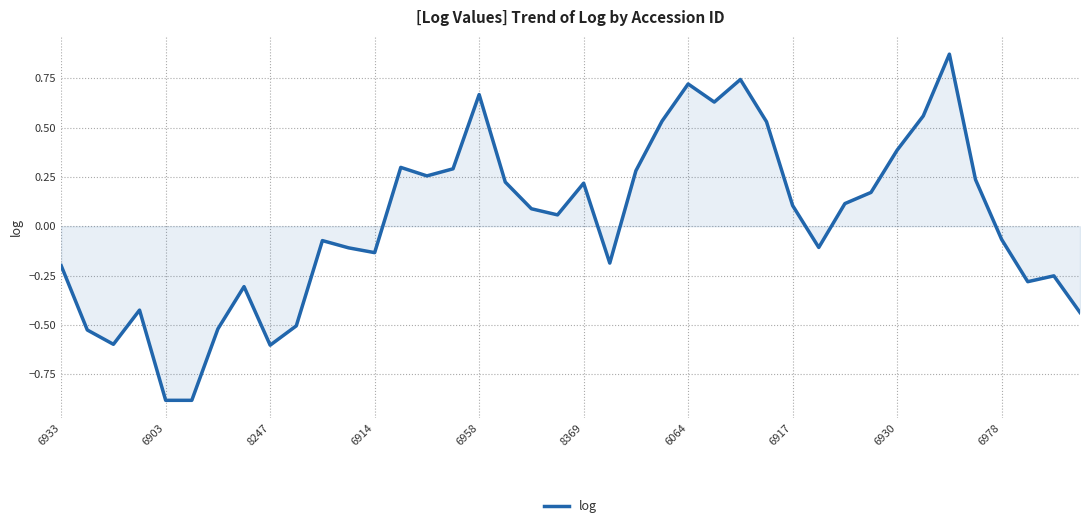

What is the difference between the maximum and minimum values?

1.8